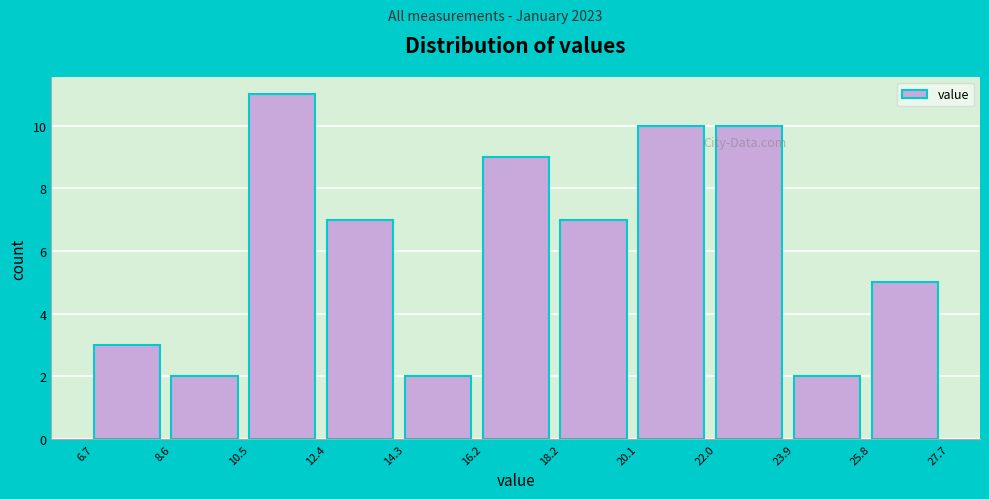

Reading left to right, list every bar in this chart as the range it spans on the x-axis followed by its height. The values are not printed on the chart, so give them approximately, as read against the axis.

6.7 to 8.6: 3
8.6 to 10.5: 2
10.5 to 12.4: 11
12.4 to 14.3: 7
14.3 to 16.2: 2
16.2 to 18.2: 9
18.2 to 20.1: 7
20.1 to 22.0: 10
22.0 to 23.9: 10
23.9 to 25.8: 2
25.8 to 27.7: 5